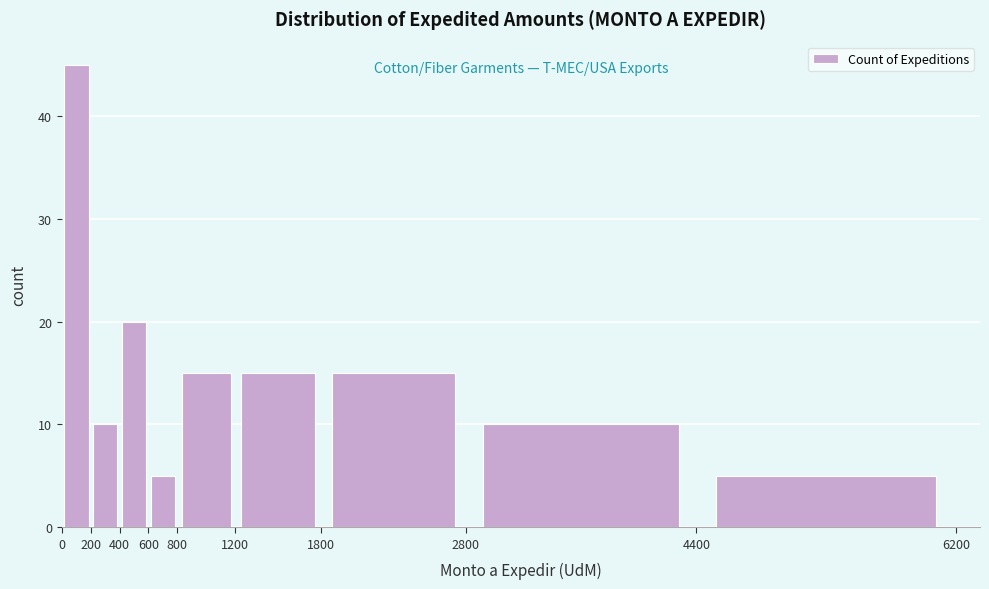

What is the height of the bar covering 400 to 600 on the x-axis? The values are not printed on the chart, so give them approximately, as read against the axis.

20